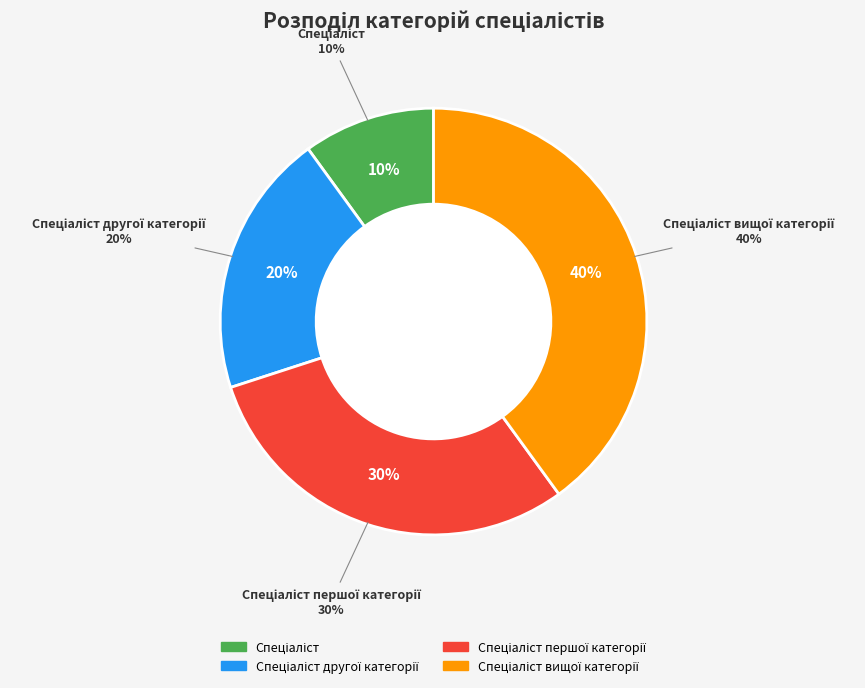

What is the smallest slice in the pie chart?

Спеціаліст